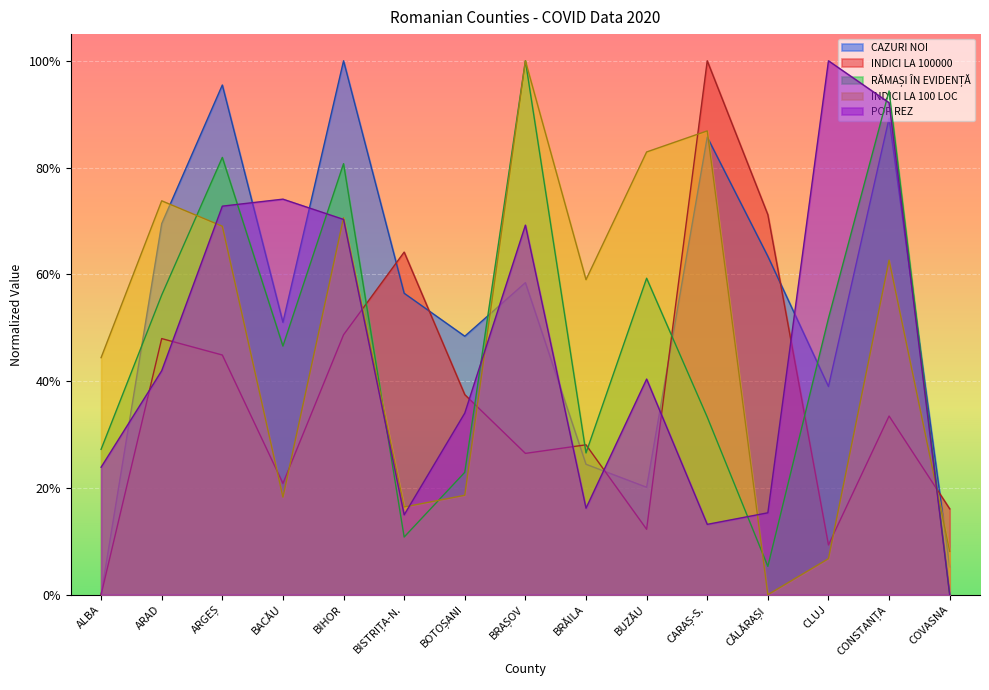

Which label corresponds to the largest value in the chart?

CLUJ